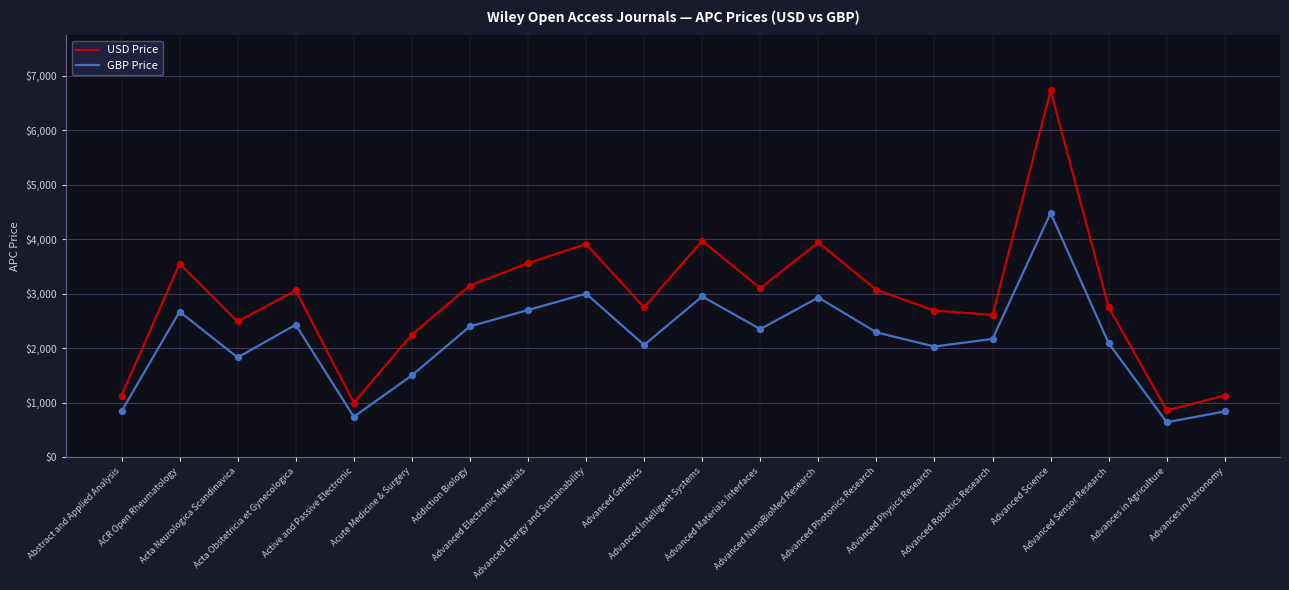

Is the value of USD Price at Advanced Electronic Materials greater than the value of GBP Price at ACR Open Rheumatology?

Yes